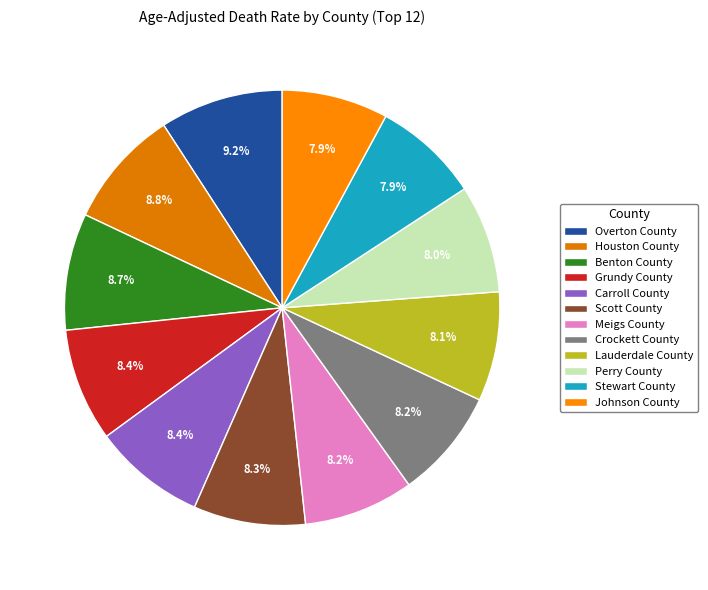

To the nearest percent, what is the difference between the largest and smallest slice percentages?

1%